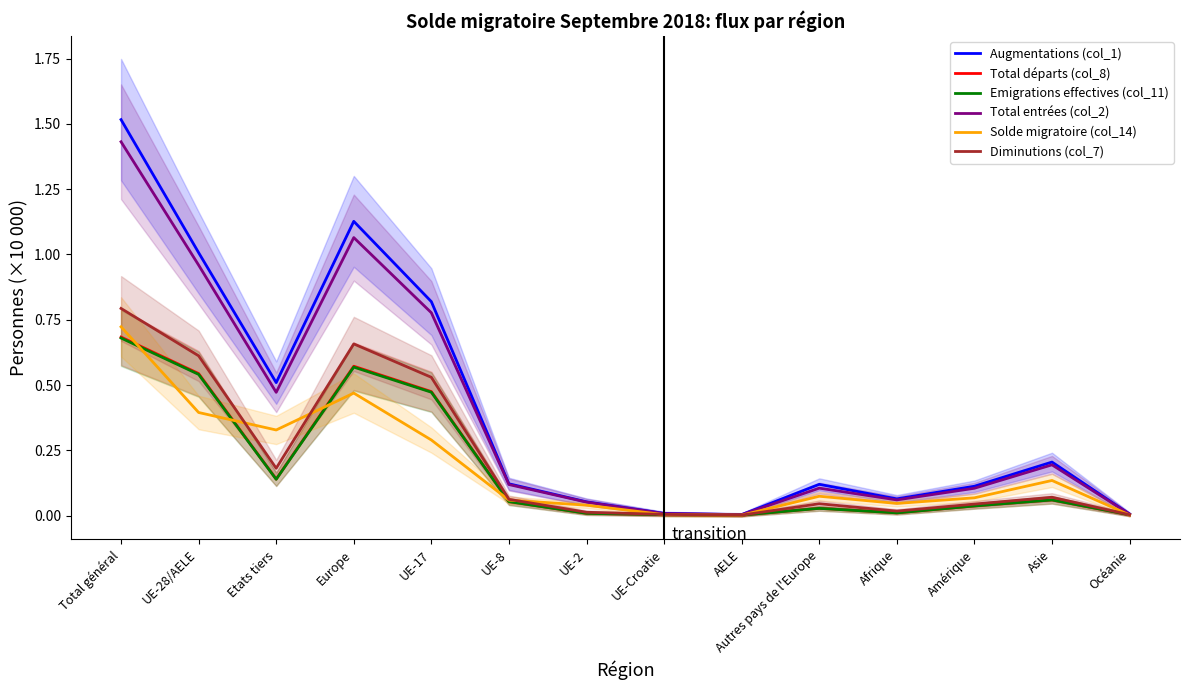

At which label is Solde migratoire (col_14) closest to 0?

AELE